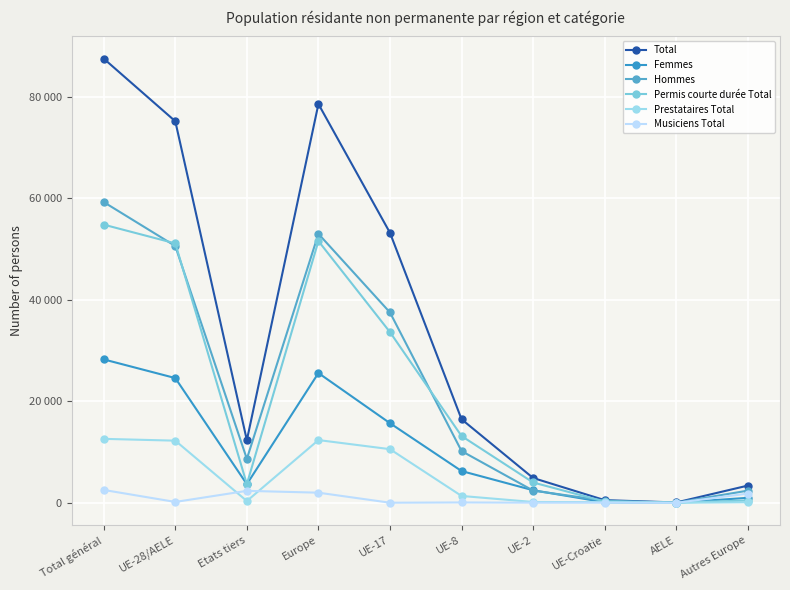

Does the chart have visible grid lines?

Yes